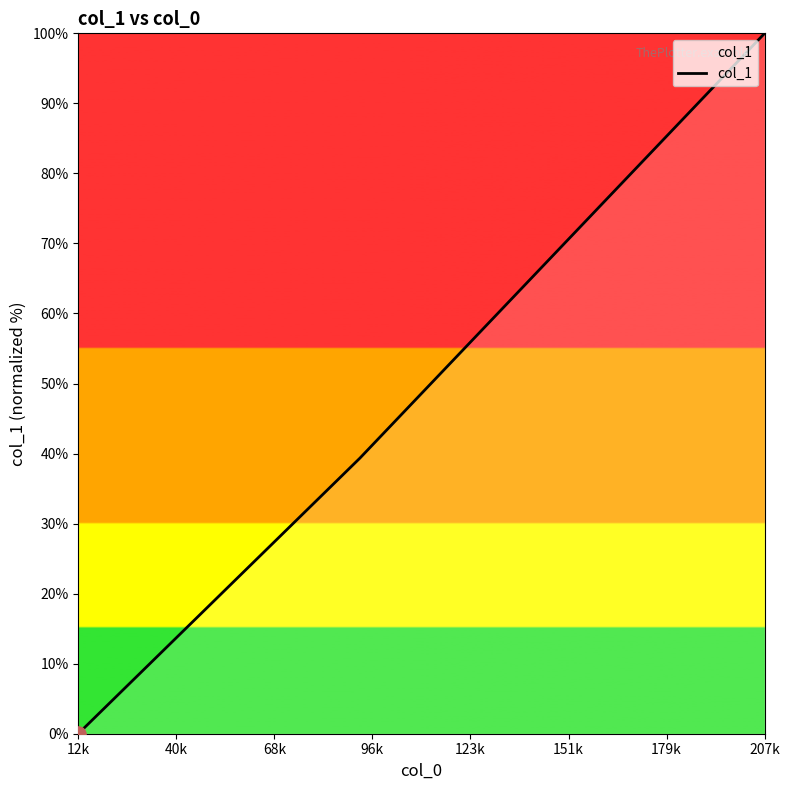

What is the difference between the maximum and minimum values?

100.0